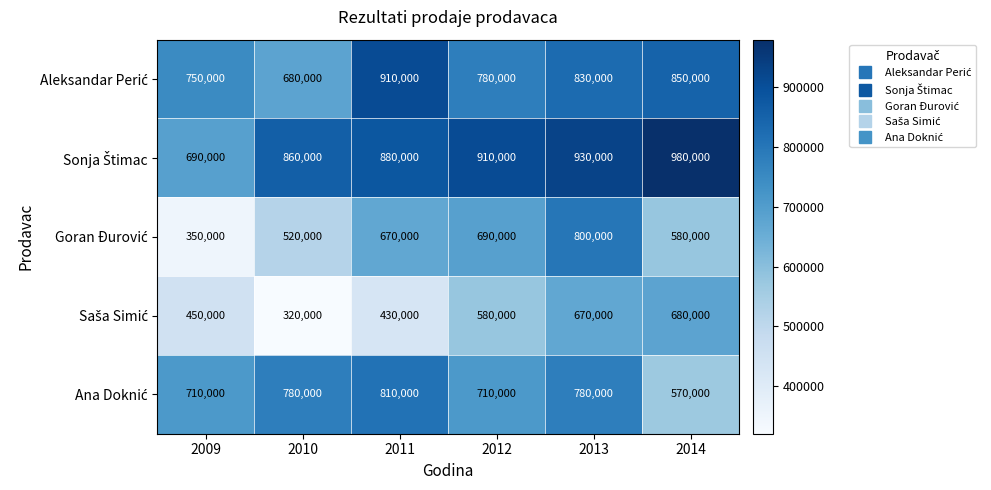

What is the total value across all series at 2011?

3700000